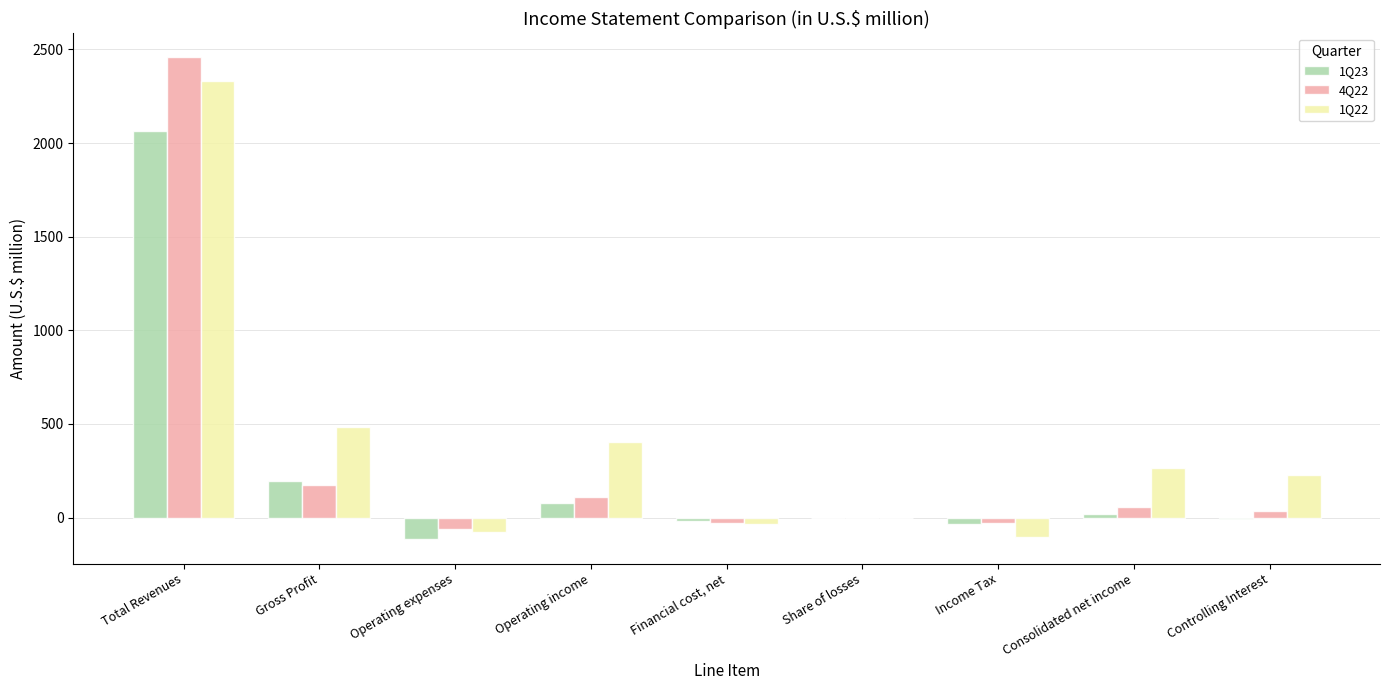

Is the value of 4Q22 at Consolidated net income greater than the value of 1Q22 at Gross Profit?

No